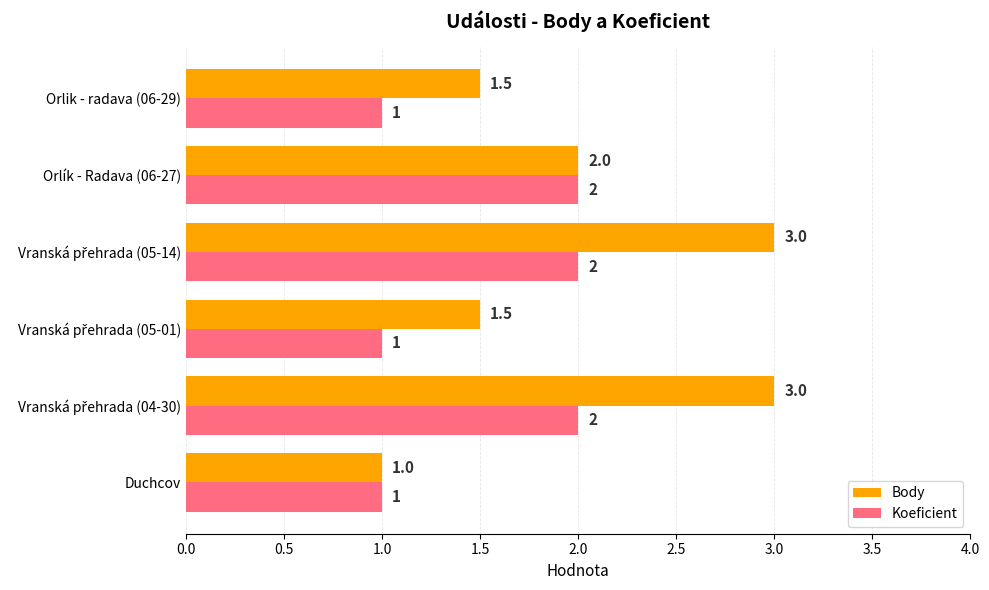

What is the maximum value shown in the chart?

3.0